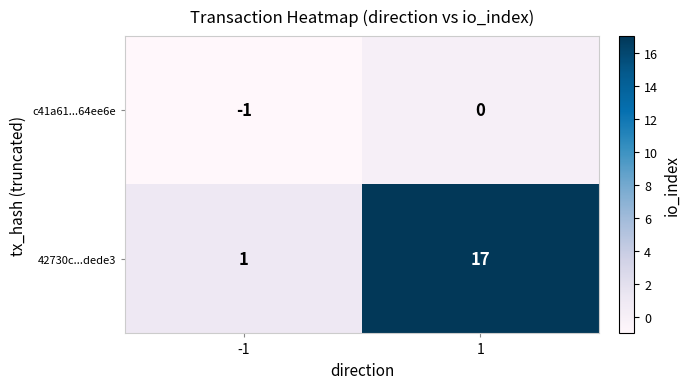

What is the difference between the maximum and minimum values in the 42730c...dede3 series?

16